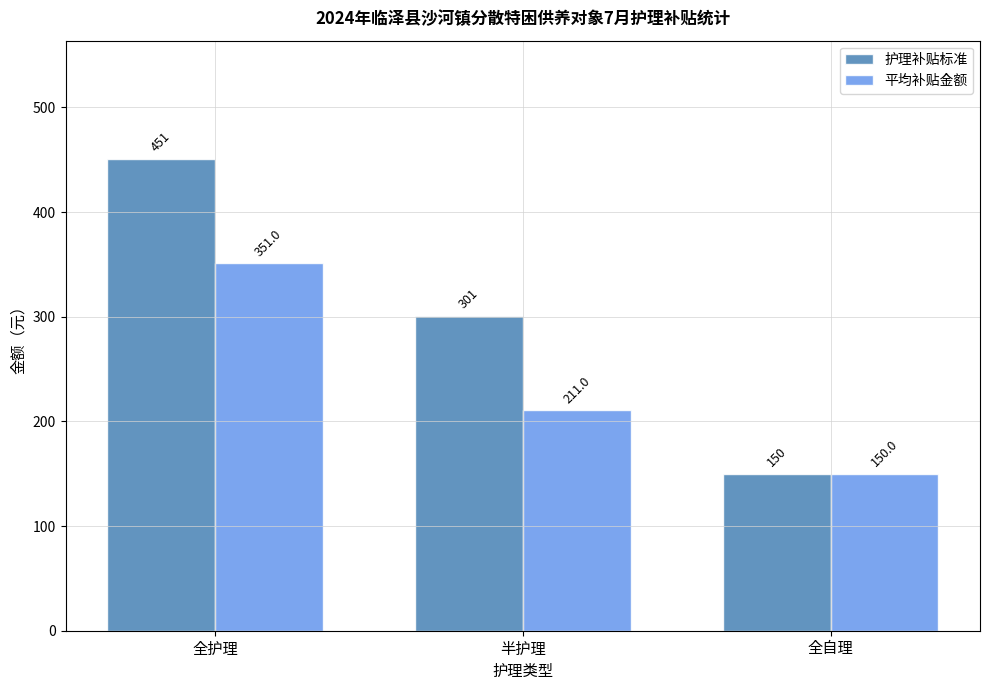

What position from the right is 半护理?

2